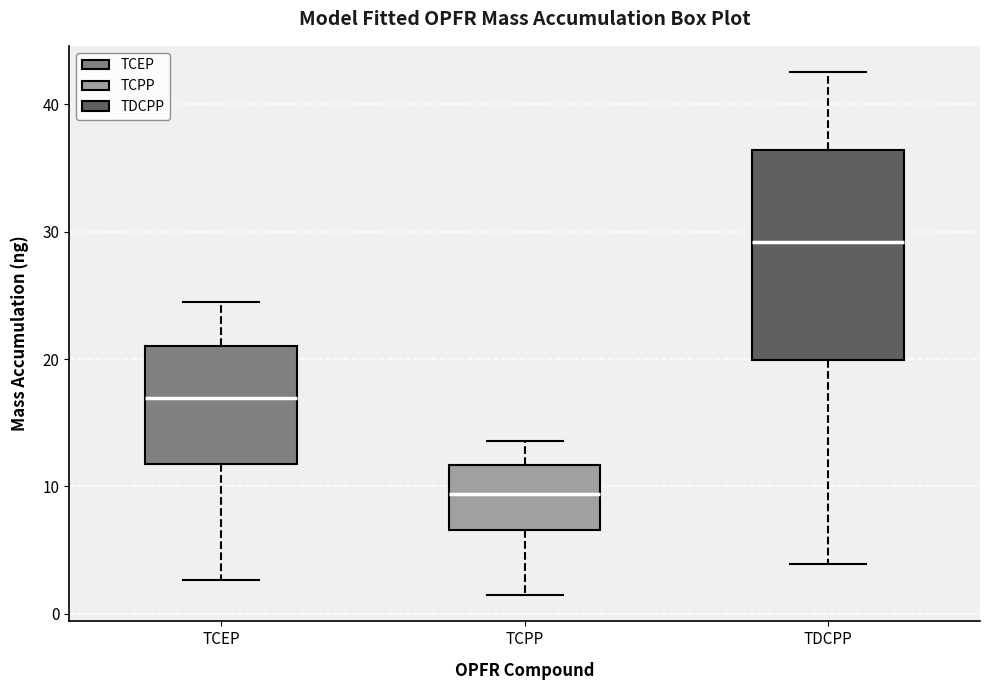

Where does the upper whisker of the box for TDCPP end on the y-axis? The values are not printed on the chart, so give them approximately, as read against the axis.

43